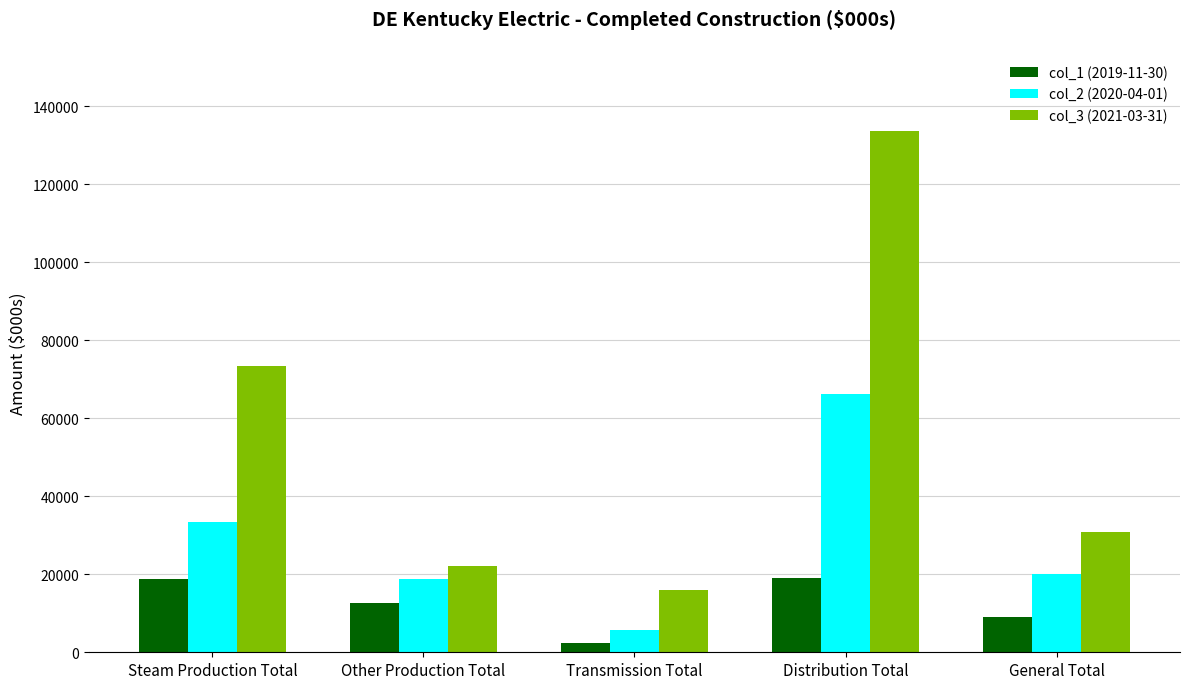

The value of col_1 (2019-11-30) at Transmission Total is 2402.0. True or false?

True